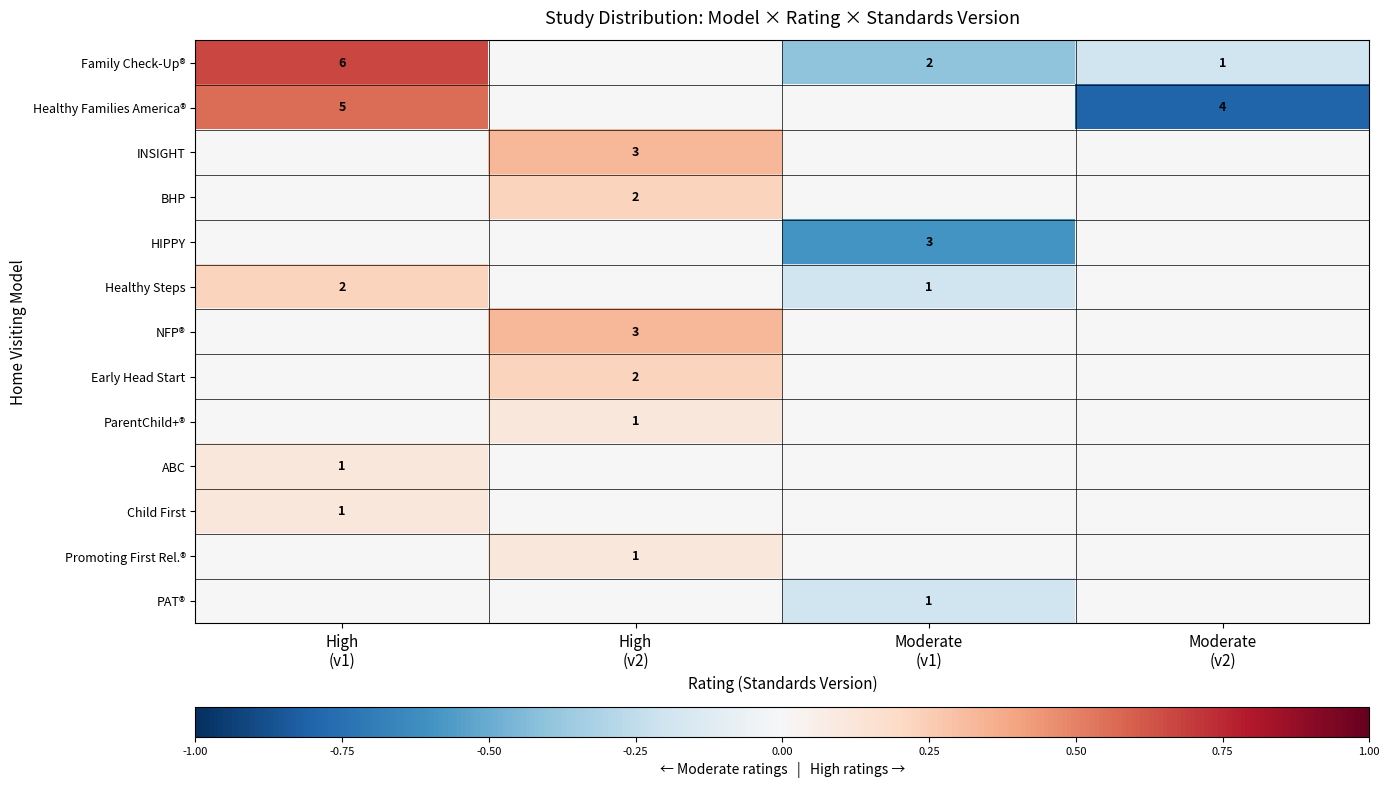

Which series has the widest spread of values?

Healthy Families America®